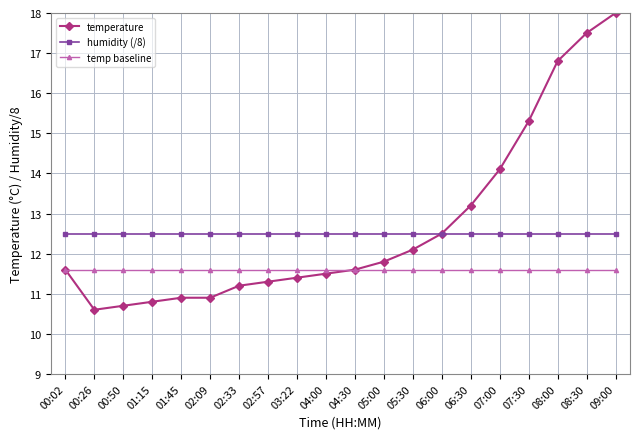

How many times do humidity (/8) and temperature cross each other?

1